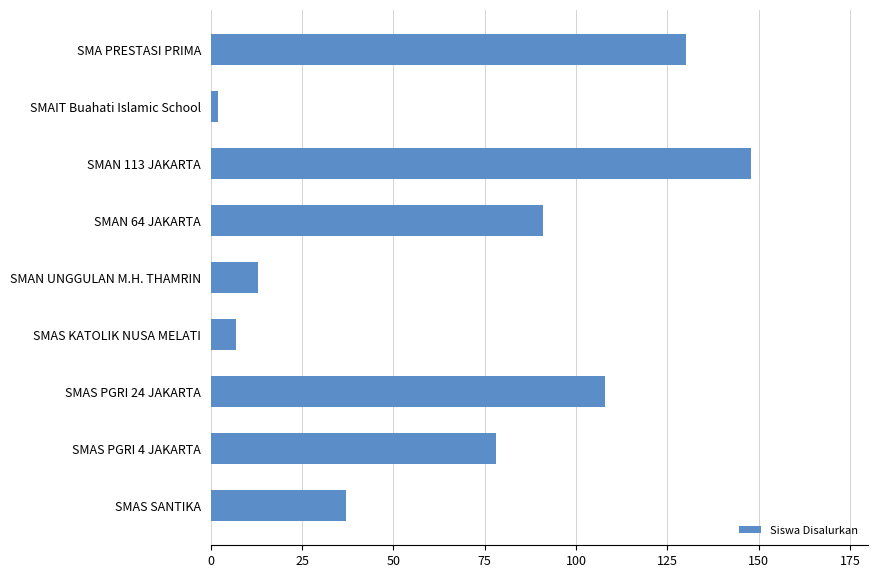

Which has a higher value, SMAS PGRI 4 JAKARTA or SMAS KATOLIK NUSA MELATI?

SMAS PGRI 4 JAKARTA